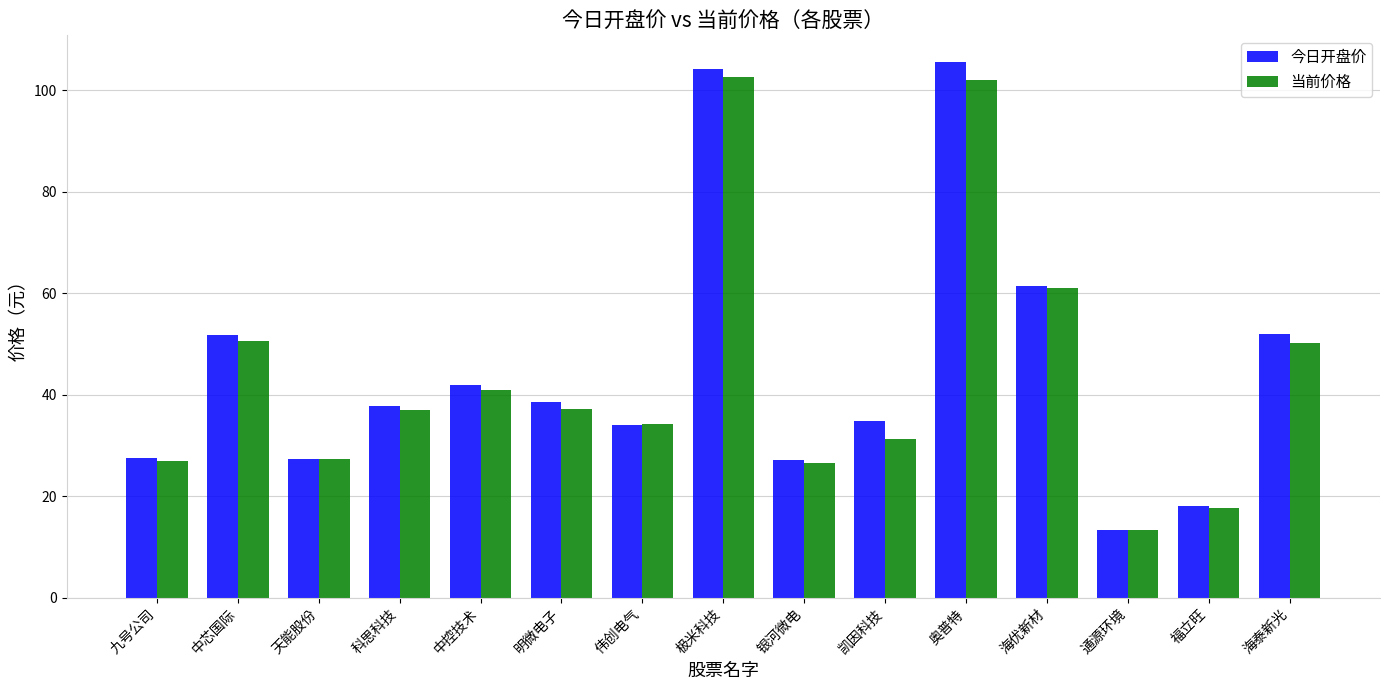

Between 中控技术 and 奥普特, which series saw the biggest shift?

今日开盘价